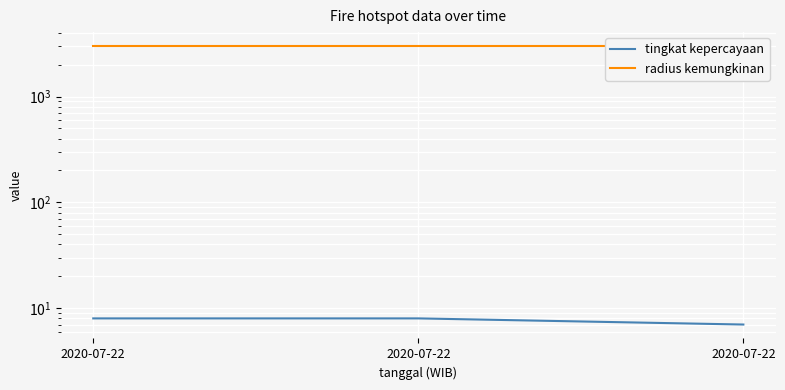

Reading left to right, what are all the values shown in this chart?

tingkat kepercayaan: 8	8	7
radius kemungkinan: 3000	3000	3000